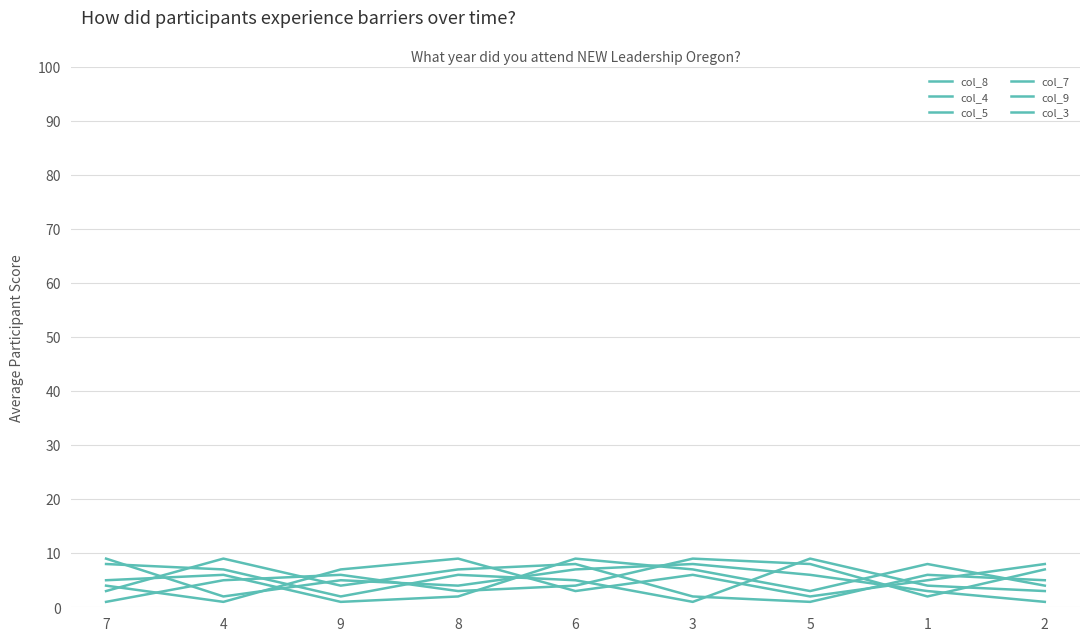

Is this an area chart (filled region under the line)?

No